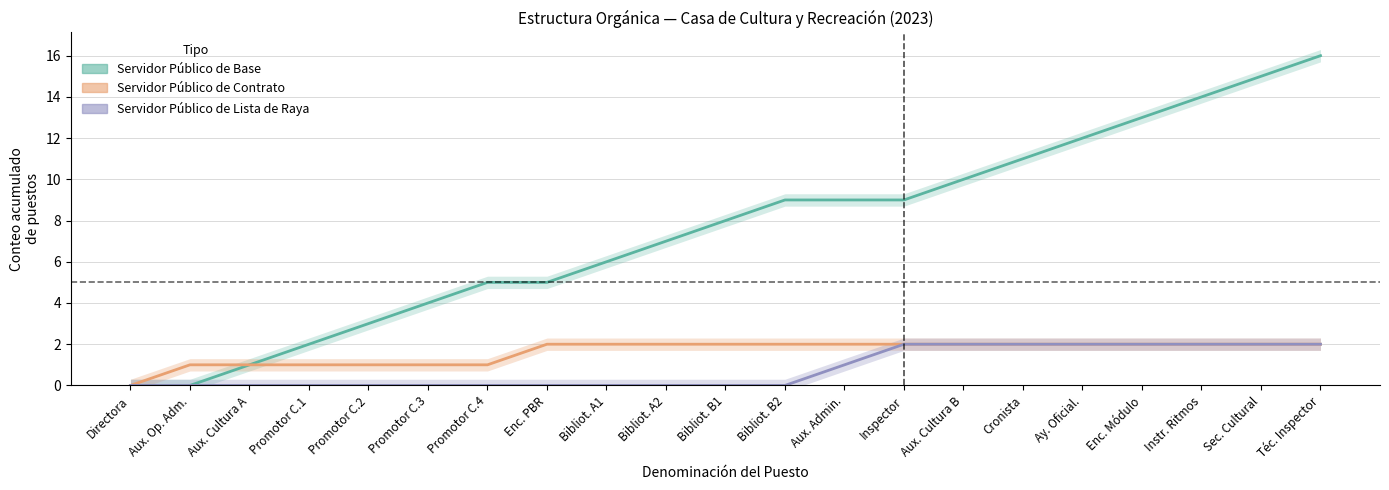

What is the sum of the Servidor Público de Contrato values at Enc. Módulo and Inspector?

4